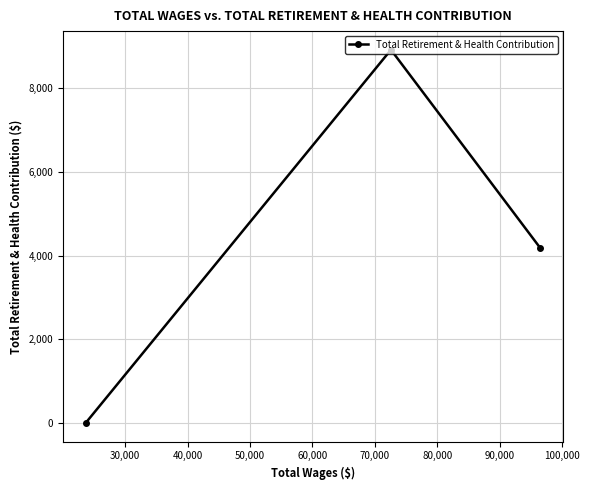

What is the sum of all values?

13100